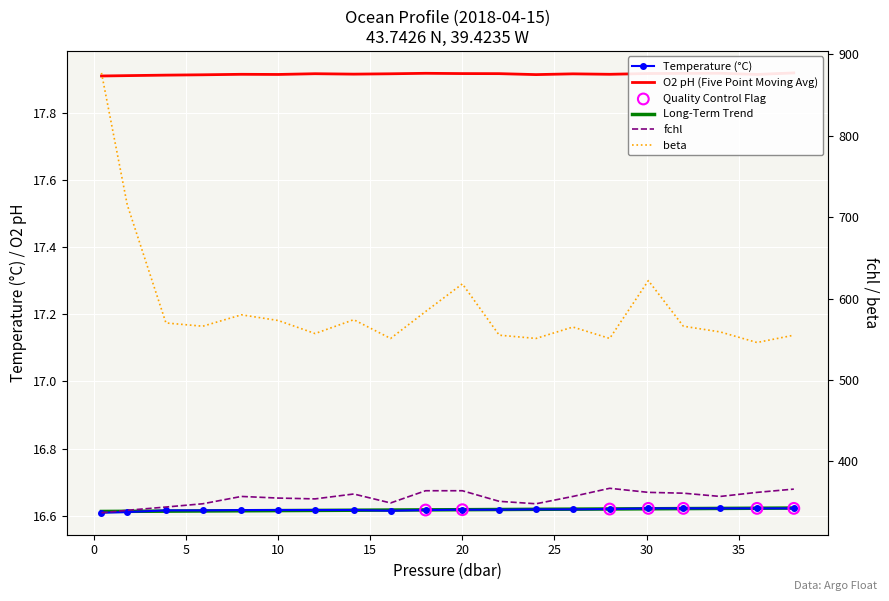

Which series reaches the maximum Y coordinate?

beta